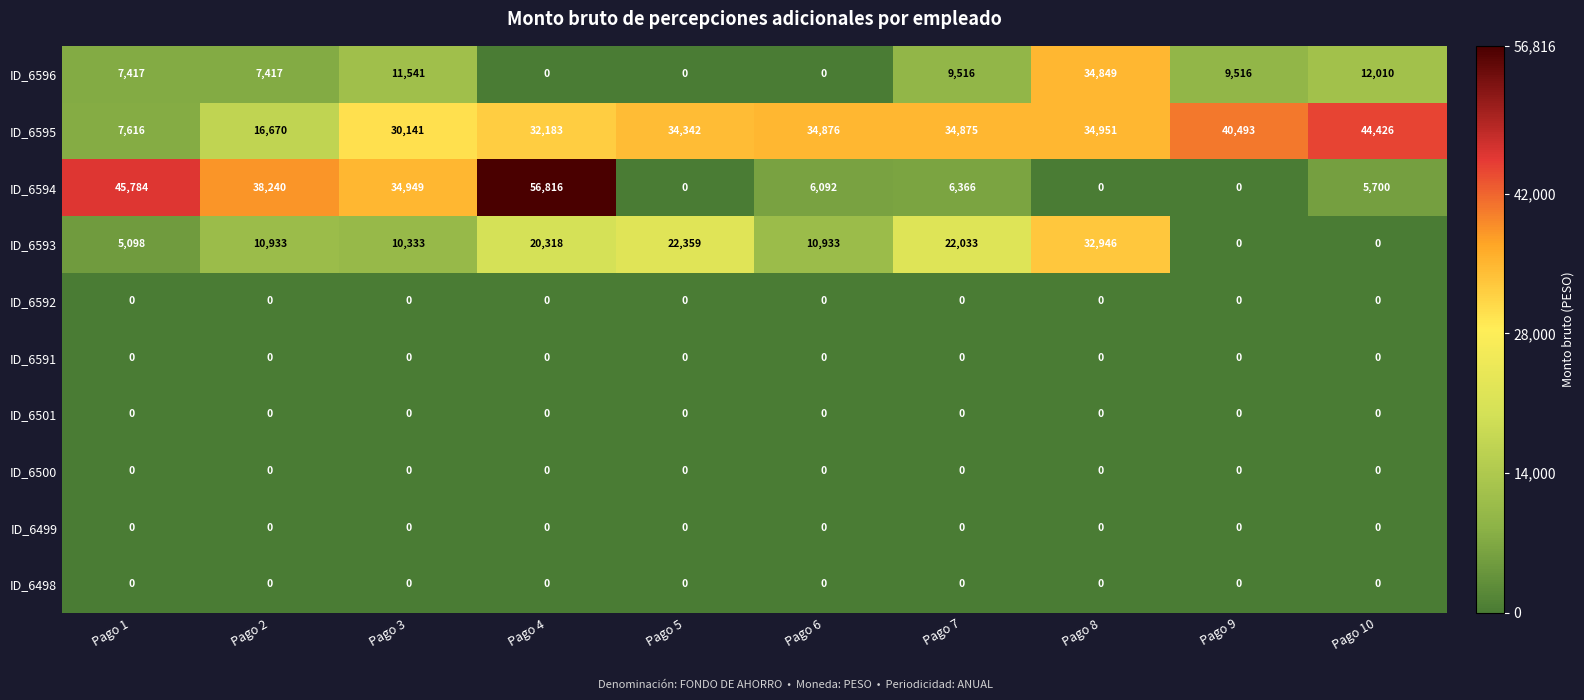

Which series has the largest total across all categories?

ID_6595